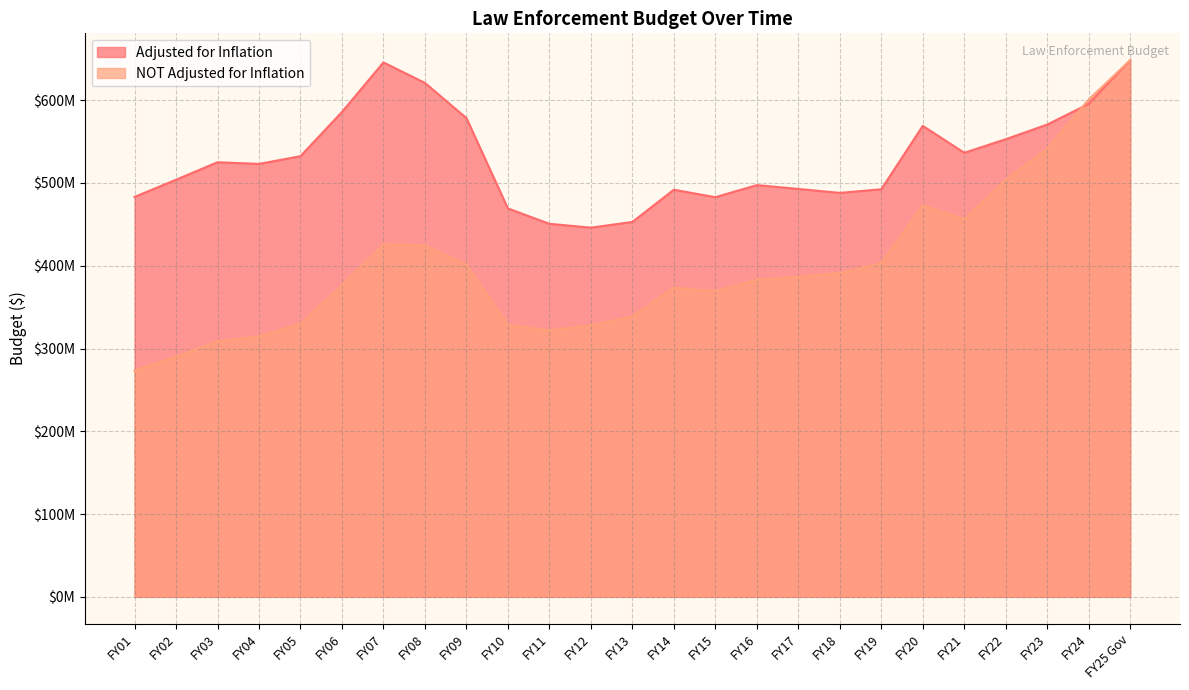

How many data points does each series have?

25